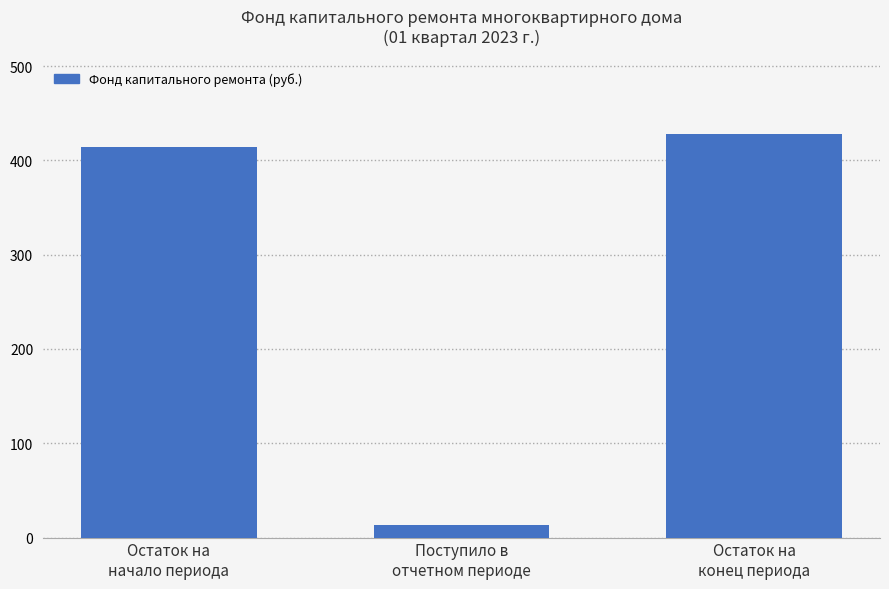

Count the number of data series in this chart.

1